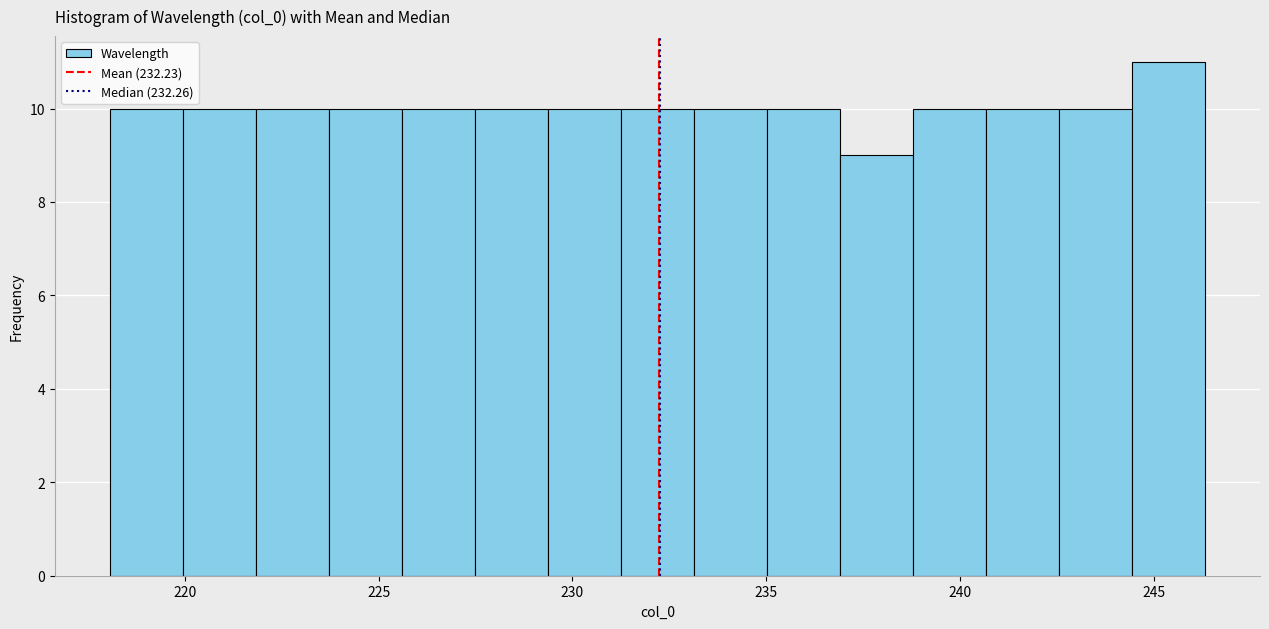

Around what value on the x-axis is the tallest bar? Give the approximate position of its centre, as read against the axis.

245.5